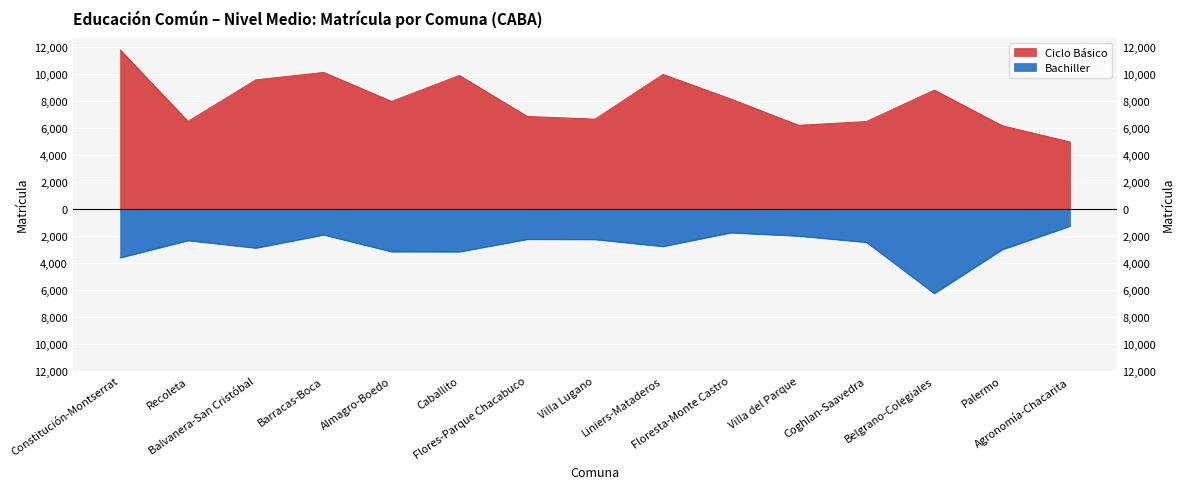

Which series changed the most between Barracas-Boca and Almagro-Boedo?

Ciclo Básico